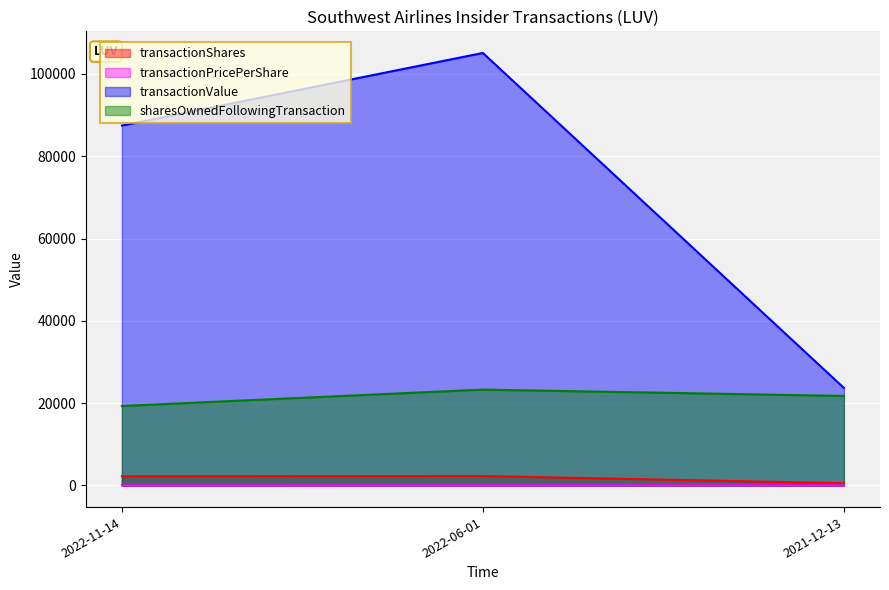

Where does the transactionPricePerShare series first go above 43?

2022-06-01